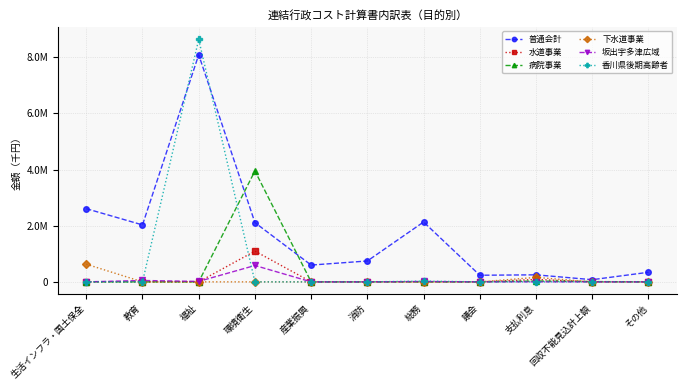

Where is the first local maximum for 下水道事業?

支払利息